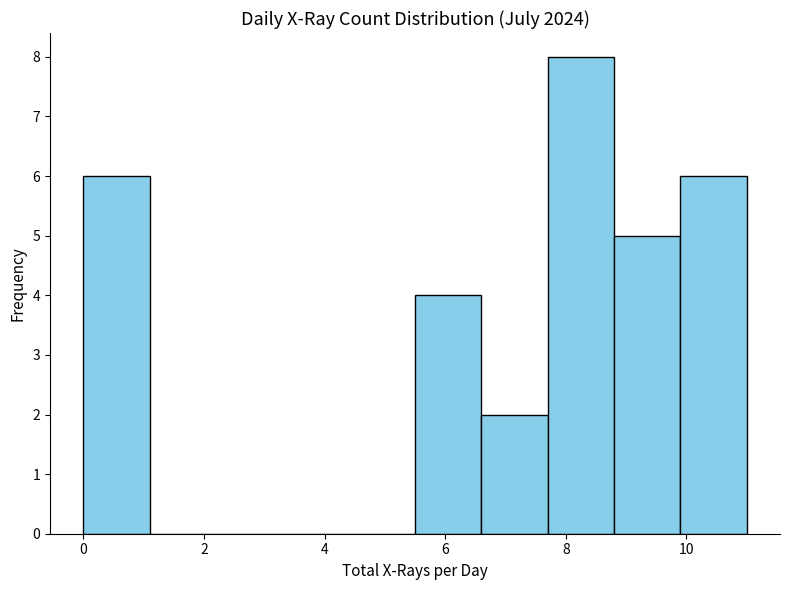

Reading left to right, transcribe this chart: for each bar, give the range it covers on the x-axis and its height. Neither the bar edges nor the heights are printed on the chart, so give them approximately, as read against the axes.

0.0 to 1.1: 6
1.1 to 2.2: 0
2.2 to 3.3: 0
3.3 to 4.4: 0
4.4 to 5.5: 0
5.5 to 6.6: 4
6.6 to 7.7: 2
7.7 to 8.8: 8
8.8 to 9.9: 5
9.9 to 11.0: 6